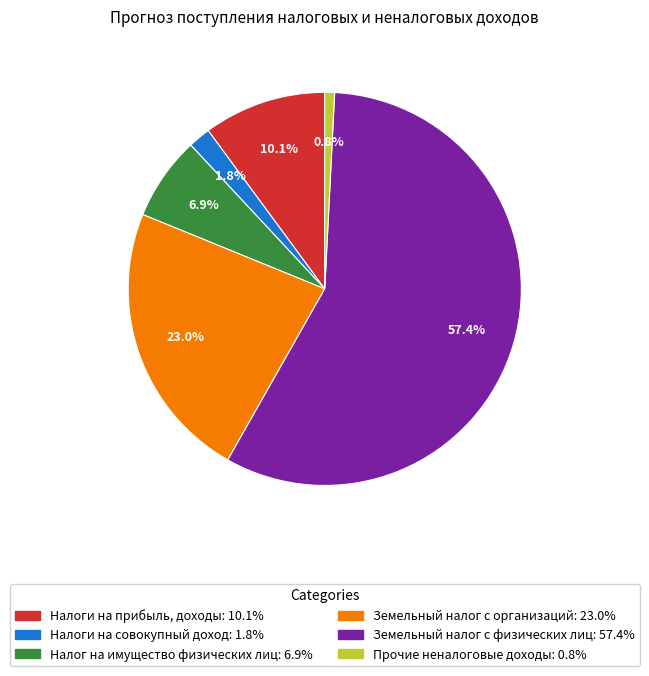

What portion of the pie excludes Земельный налог с физических лиц?

42.6%